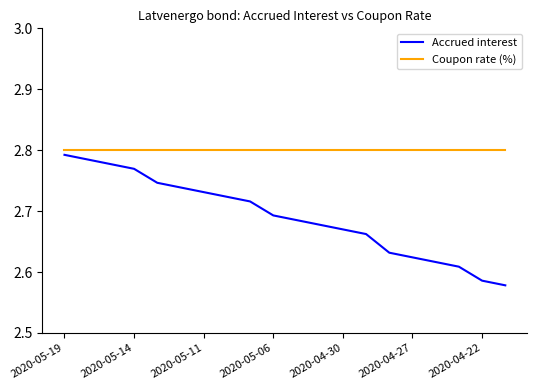

Rank the series by their average value, from highest to lowest.

Coupon rate (%), Accrued interest